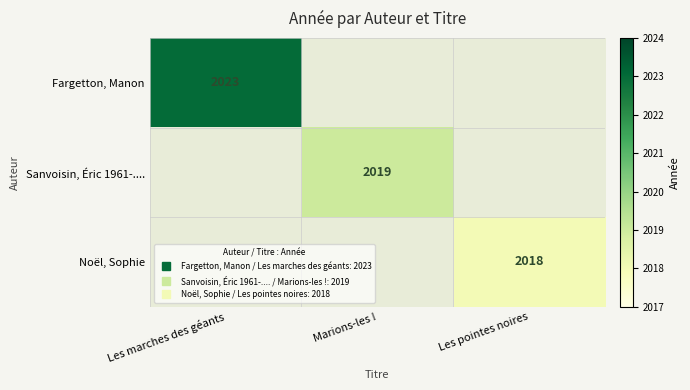

Is the value of Fargetton, Manon at Les marches des géants greater than the value of Sanvoisin, Éric 1961-.... at Les marches des géants?

No